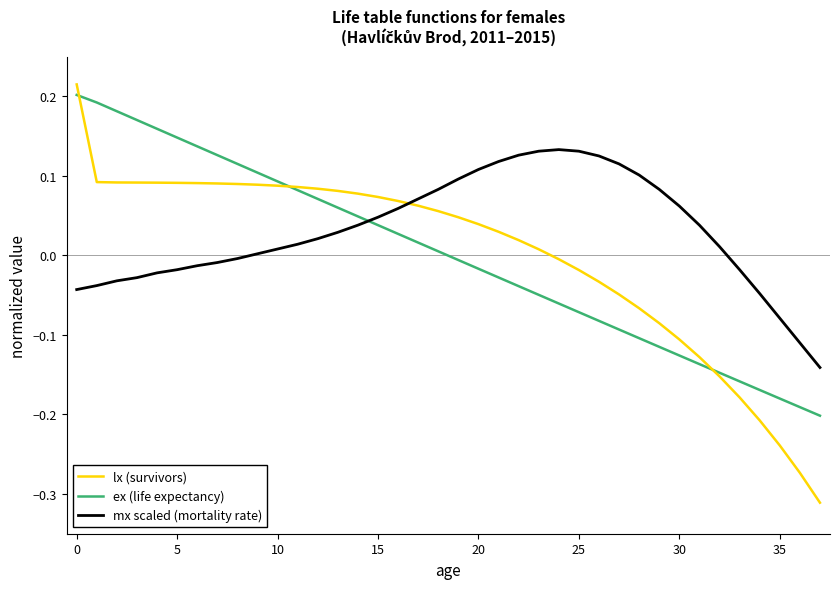

True or false: mx scaled (mortality rate) and lx (survivors) intersect in this chart.

True